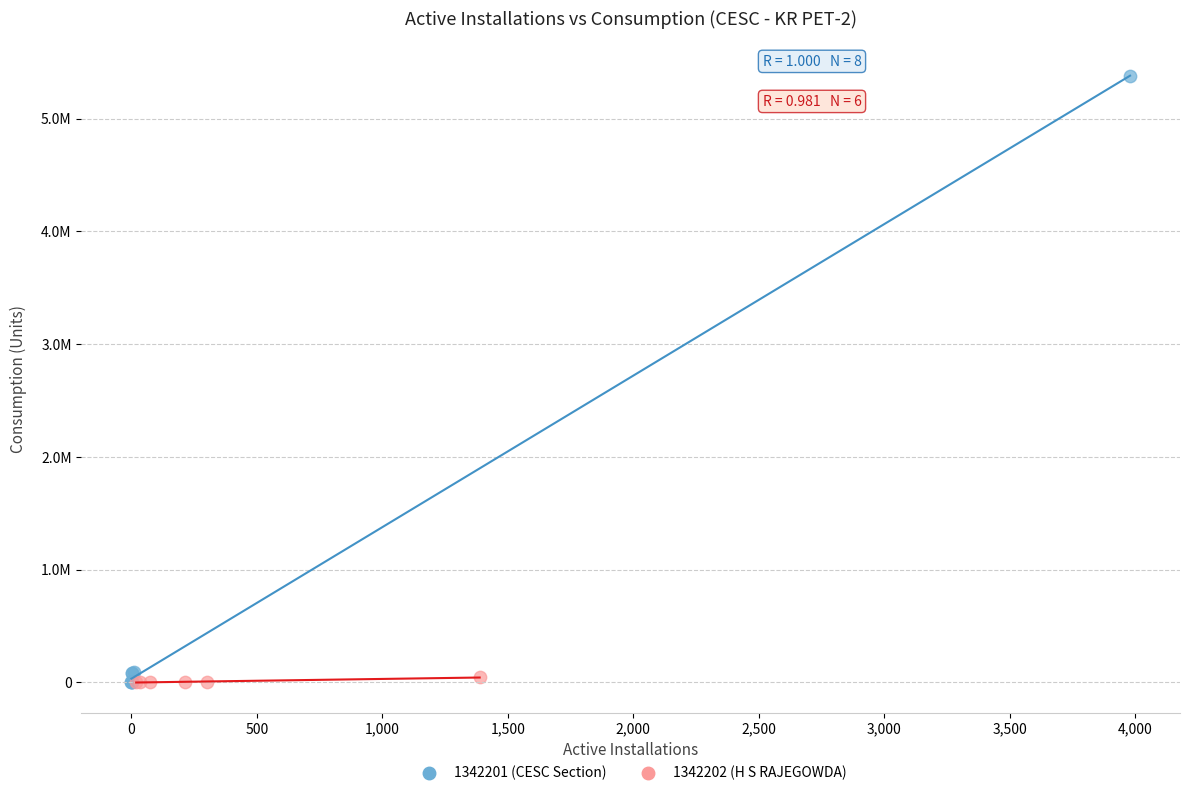

What are all the series names shown in the legend?

1342201 (CESC Section), 1342202 (H S RAJEGOWDA)